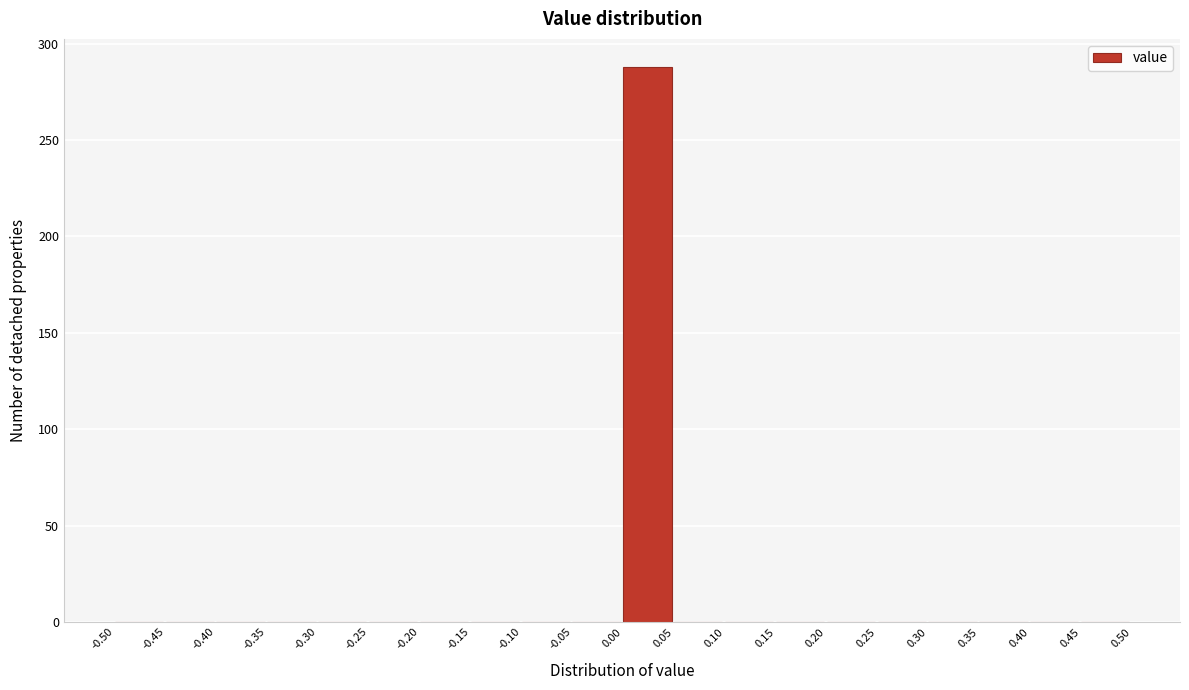

How tall is the bar that spans 0.00 to 0.05 on the x-axis? The values are not printed on the chart, so give them approximately, as read against the axis.

290